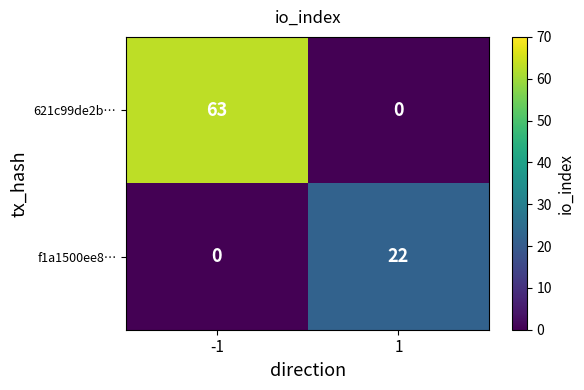

Reading right to left, transcribe all the data shown in this chart.

621c99de2b…: 0	63
f1a1500ee8…: 22	0